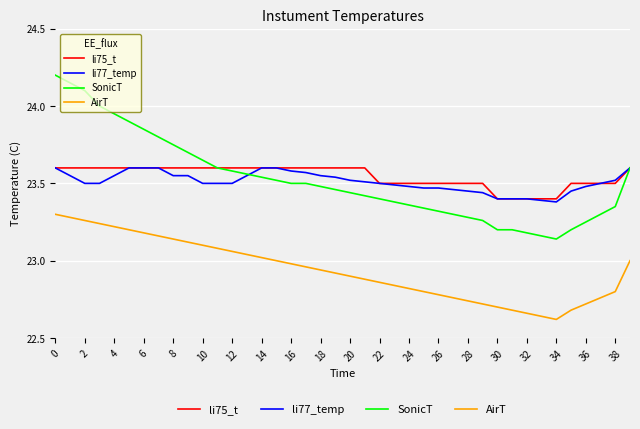

Which series has the largest range (max minus min)?

SonicT